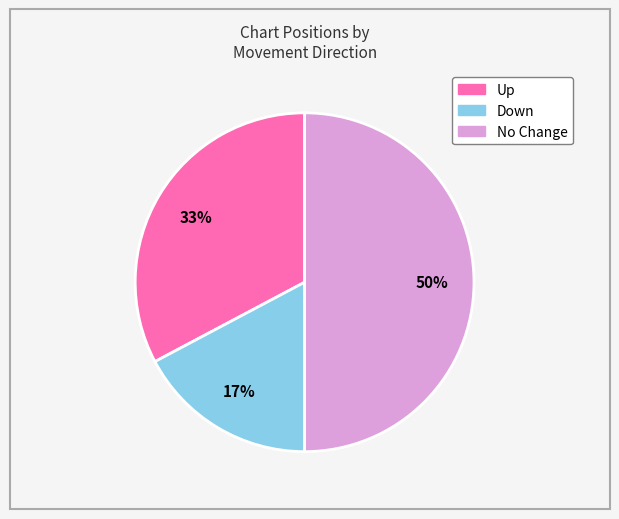

To the nearest percent, what is the average slice percentage?

33%